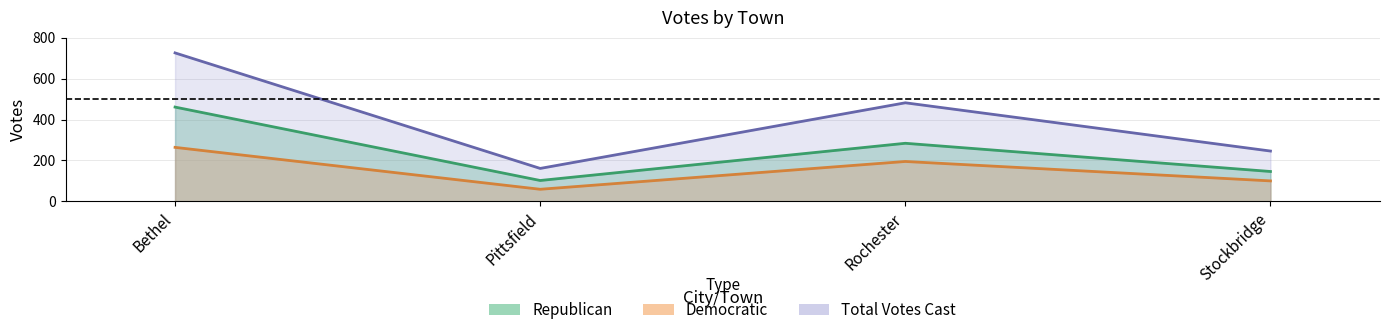

What is the difference between the maximum and minimum values in the Democratic series?

205